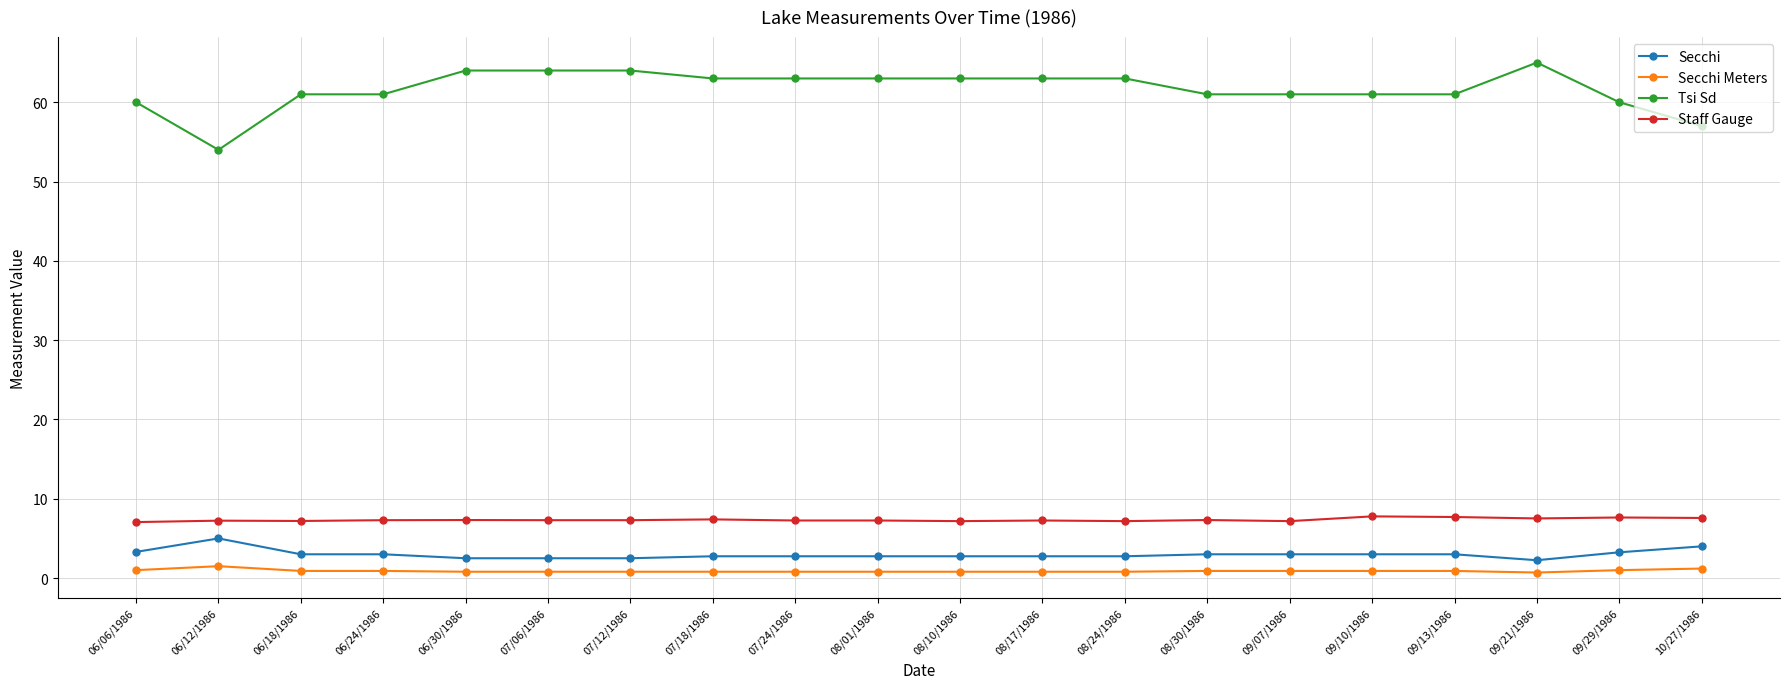

The value of Secchi at 09/29/1986 is 3.2. True or false?

True